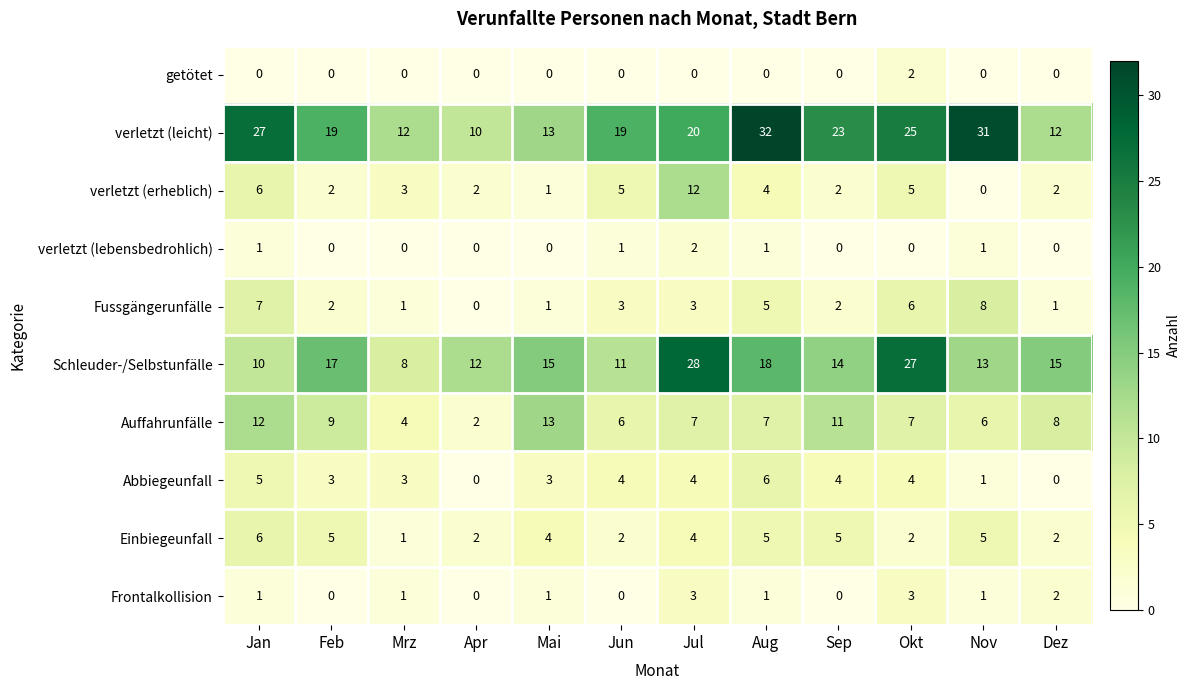

The value of verletzt (erheblich) at Jun is 1. True or false?

False